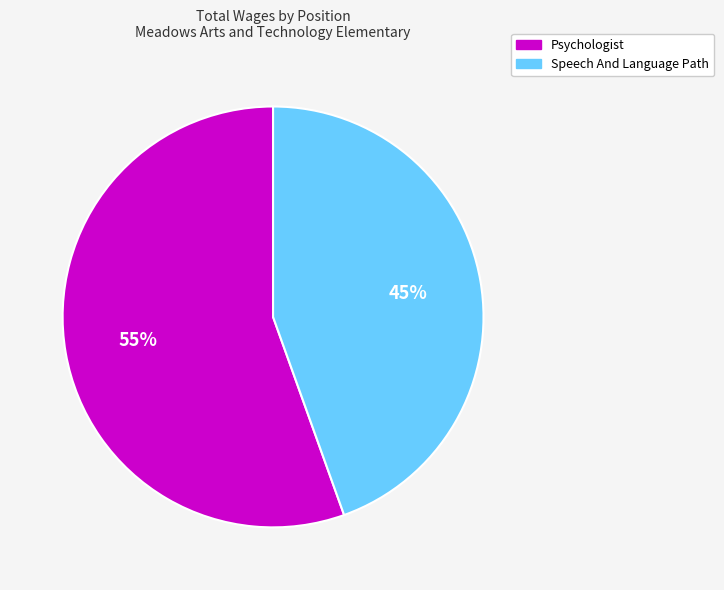

Count the number of slices in the pie.

2